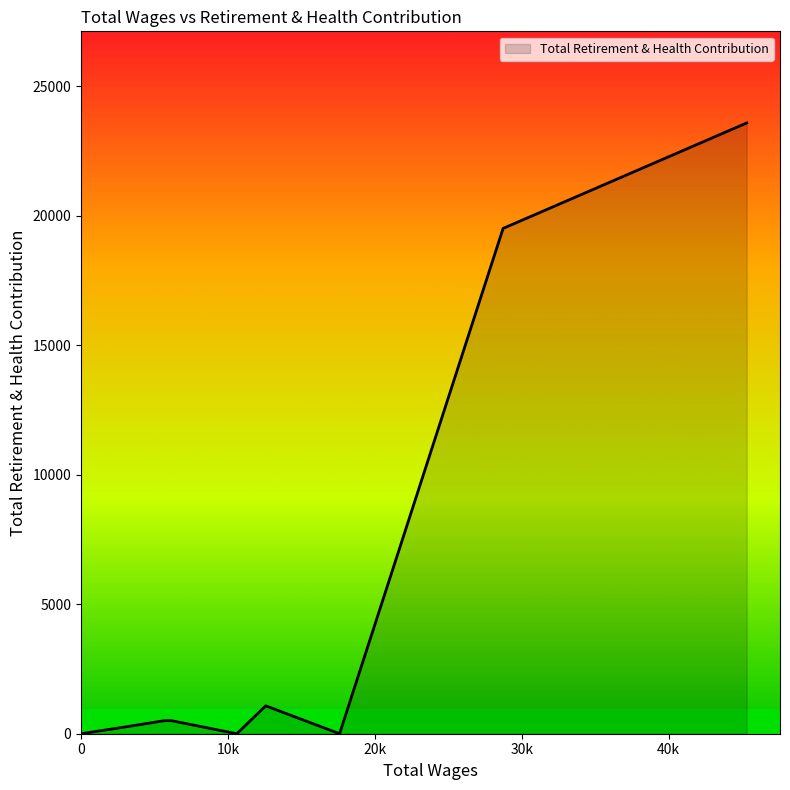

What is the maximum value shown in the chart?

23591